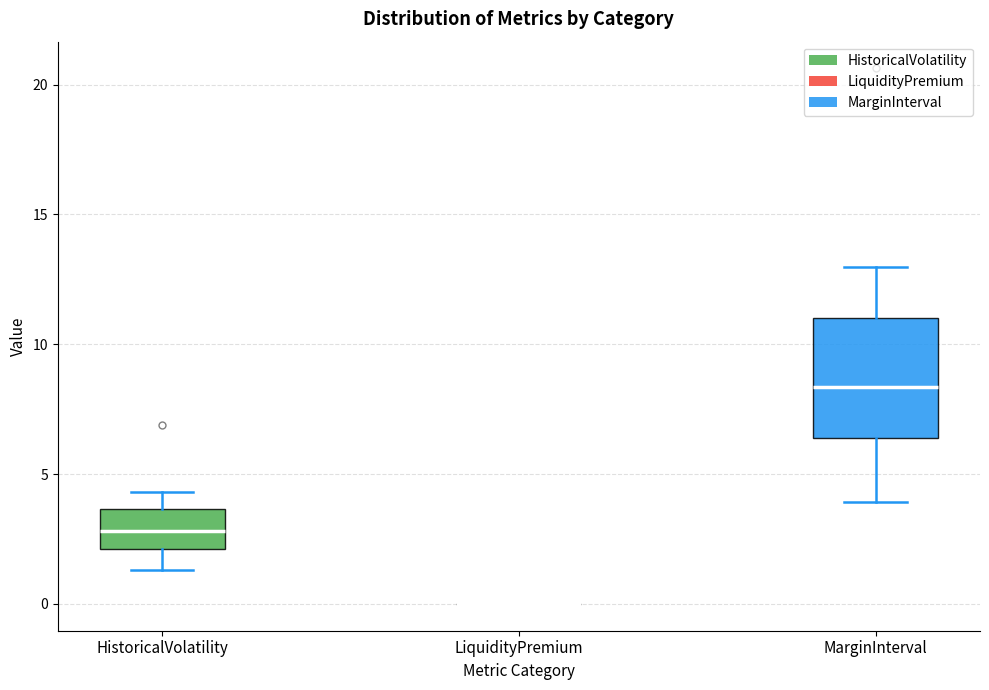

Reading left to right, read every box against the y-axis: the position of its median line, the range the box covers, and the ends of its whiskers. The values are not printed on the chart, so give them approximately, as read against the axis.

HistoricalVolatility: median 3.0, box 2.0 to 3.5, whiskers 1.5 to 4.5
LiquidityPremium: box collapsed to a line at 0.0, whiskers 0.0 to 0.0
MarginInterval: median 8.5, box 6.5 to 11.0, whiskers 4.0 to 13.0